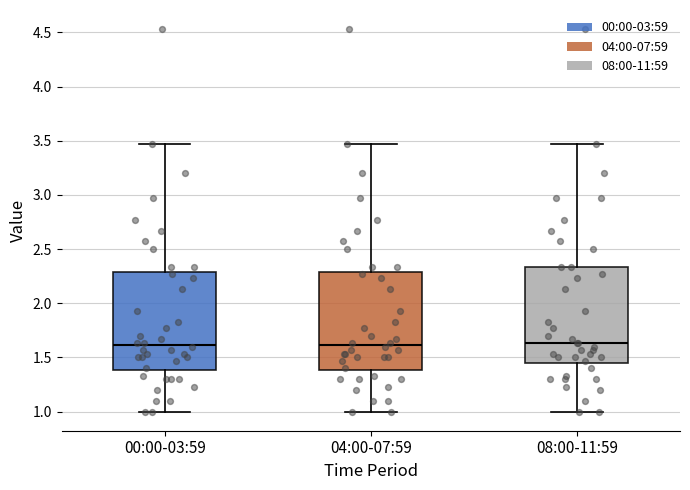

Reading left to right, read every box against the y-axis: the position of its median line, the range the box covers, and the ends of its whiskers. The values are not printed on the chart, so give them approximately, as read against the axis.

00:00-03:59: median 1.60, box 1.40 to 2.30, whiskers 1.00 to 3.45
04:00-07:59: median 1.60, box 1.40 to 2.30, whiskers 1.00 to 3.45
08:00-11:59: median 1.65, box 1.45 to 2.35, whiskers 1.00 to 3.45